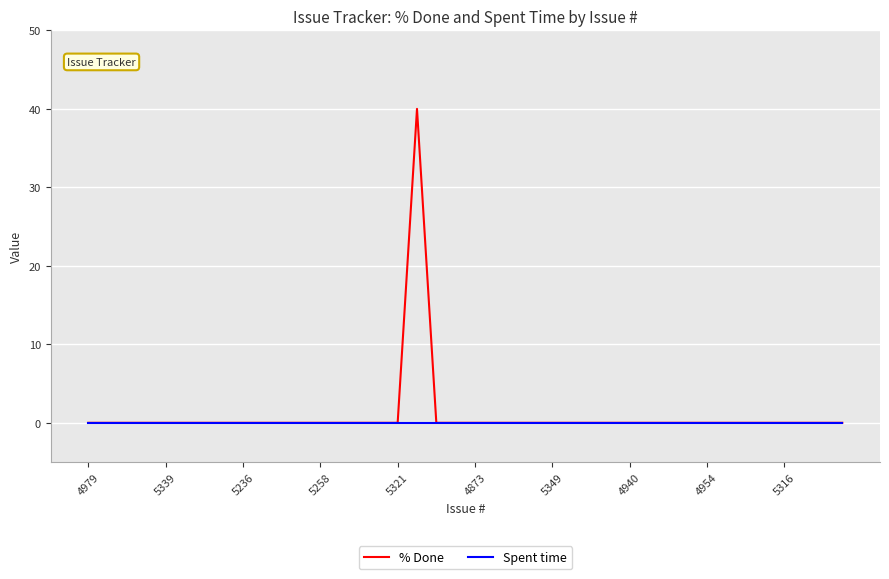

Rank the series by their average value, from lowest to highest.

Spent time, % Done